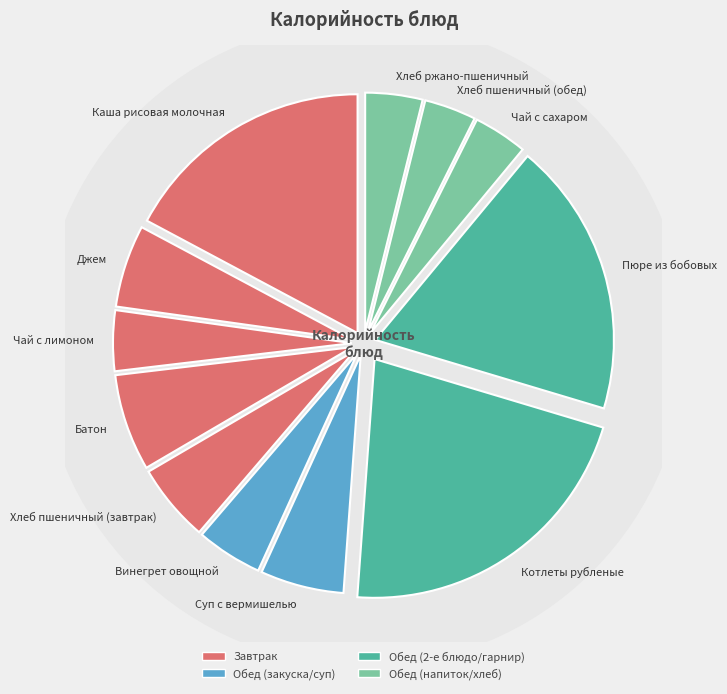

Is the sum of Хлеб ржано-пшеничный and Хлеб пшеничный (обед) greater than half?

No